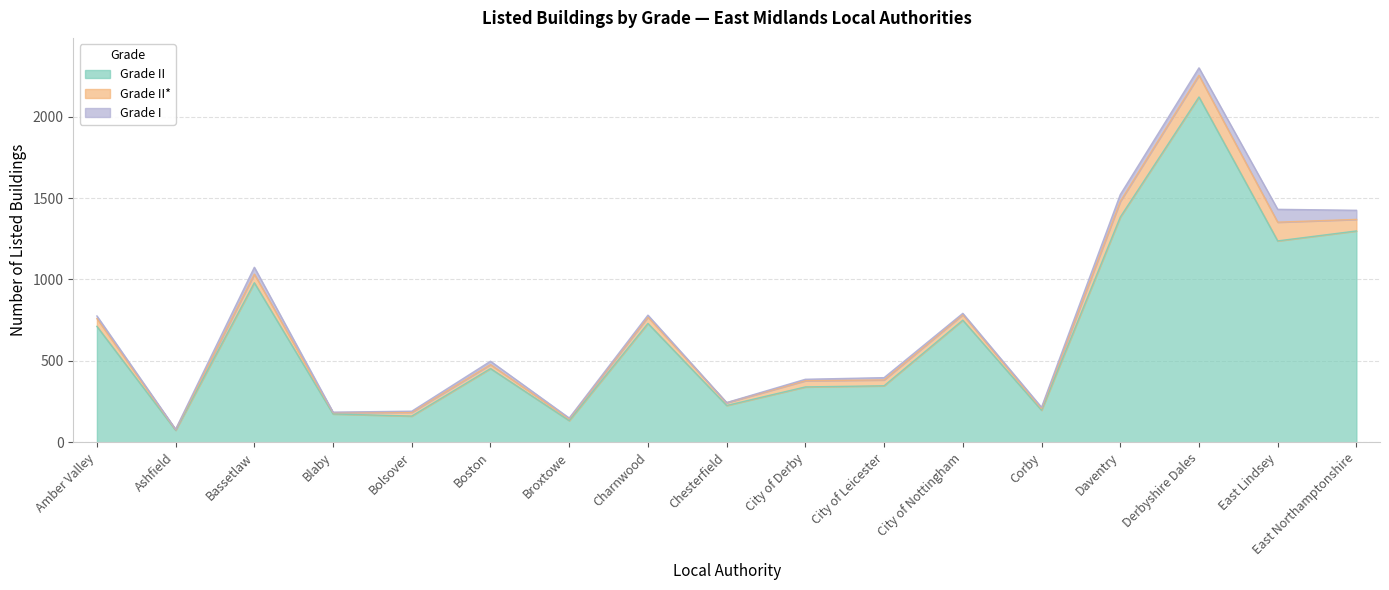

List the labels in order of Grade I value, largest first.

East Lindsey, East Northamptonshire, Derbyshire Dales, Bassetlaw, Daventry, Boston, Amber Valley, City of Leicester, Charnwood, City of Derby, City of Nottingham, Corby, Bolsover, Broxtowe, Blaby, Ashfield, Chesterfield